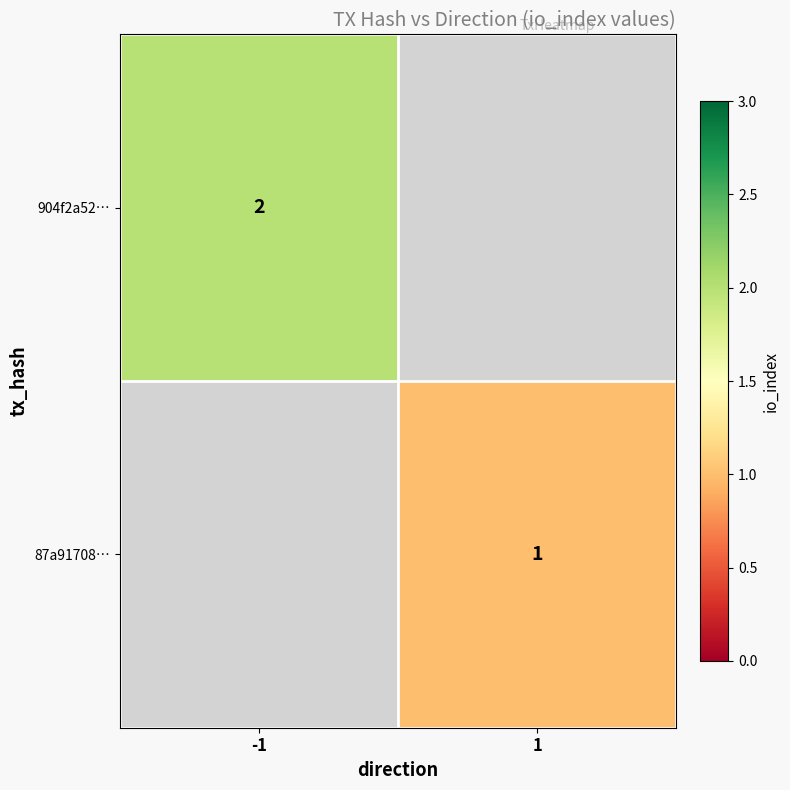

The value of 904f2a52… at -1 is 3. True or false?

False